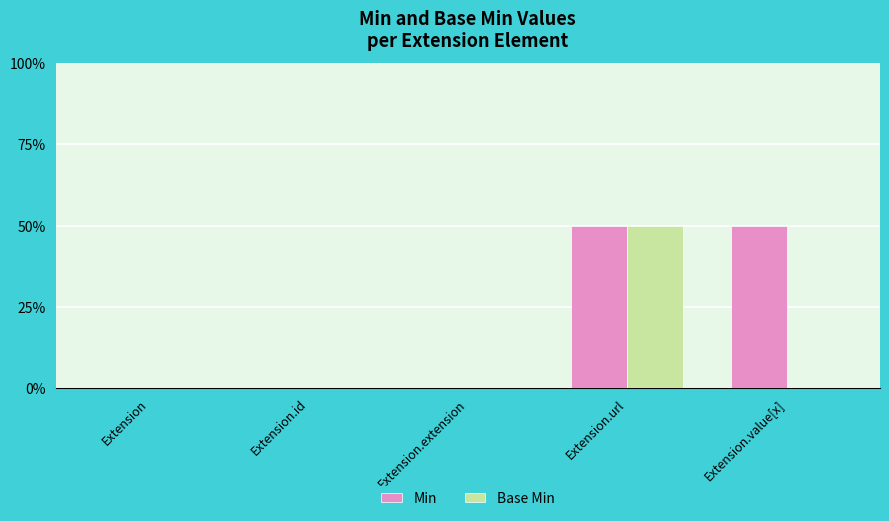

Are the bars horizontal?

No